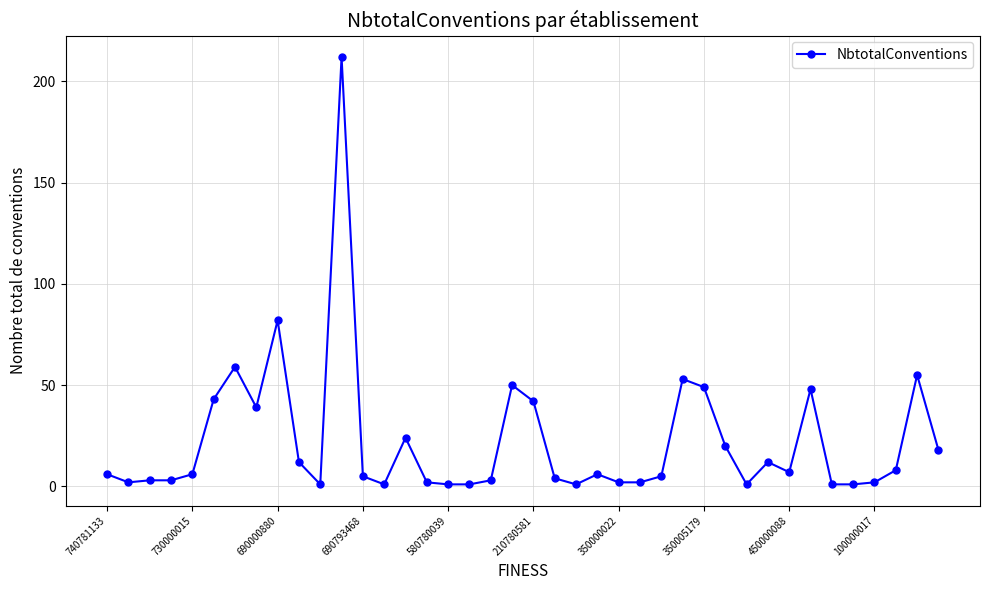

What is the difference between the second highest and second lowest values?

81